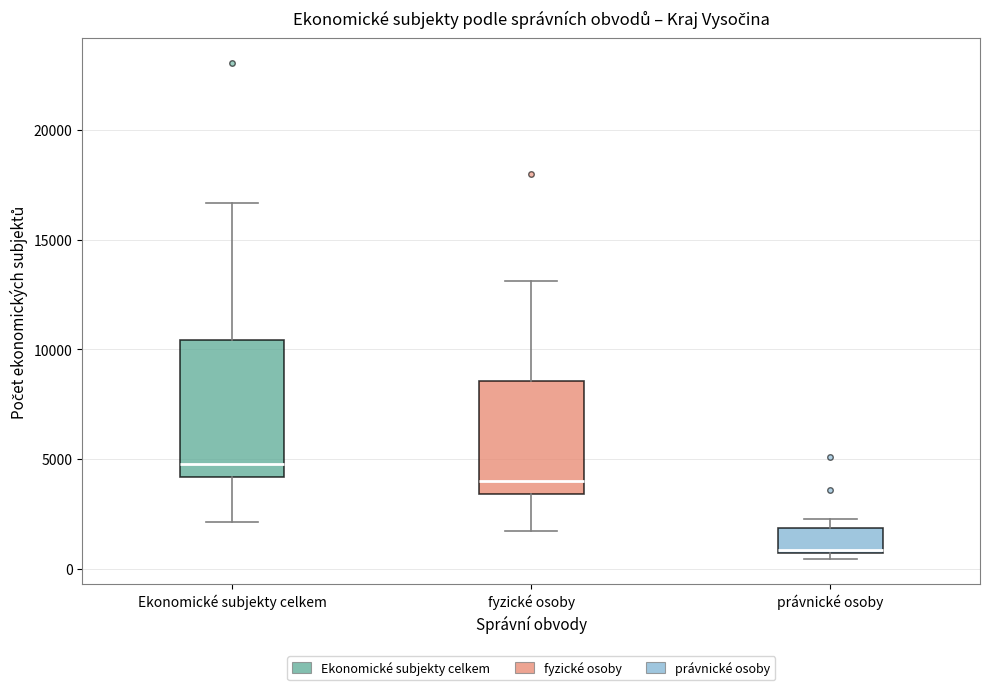

Where does the median line of the box for právnické osoby sit on the y-axis? The values are not printed on the chart, so give them approximately, as read against the axis.

1000